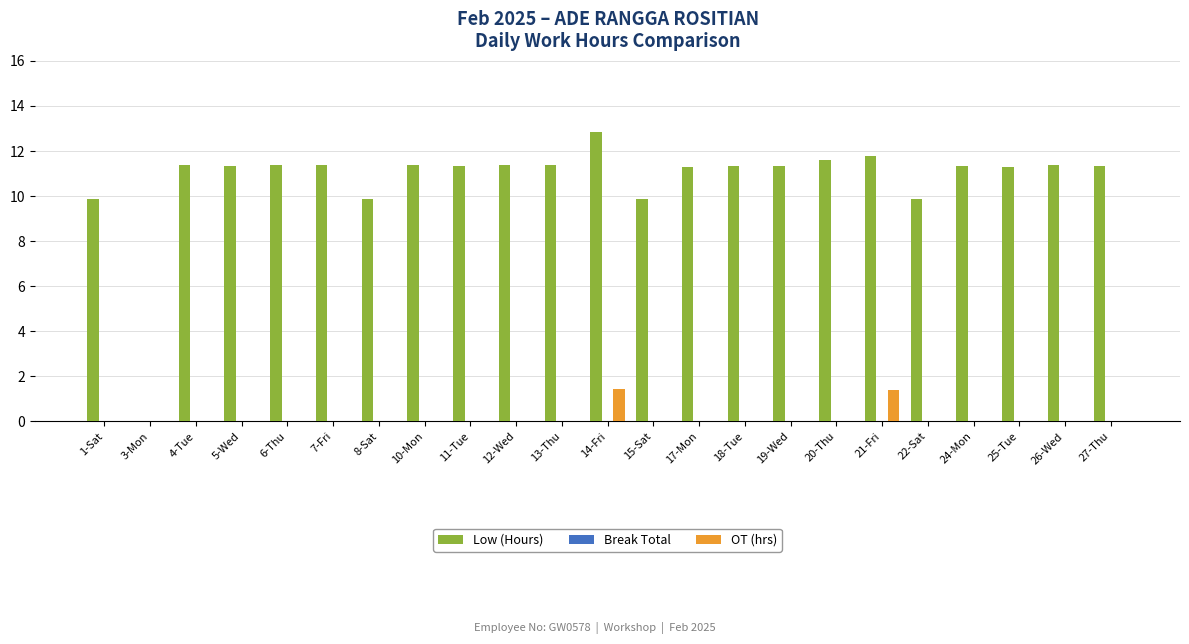

At which category does the chart reach its peak across all series?

14-Fri